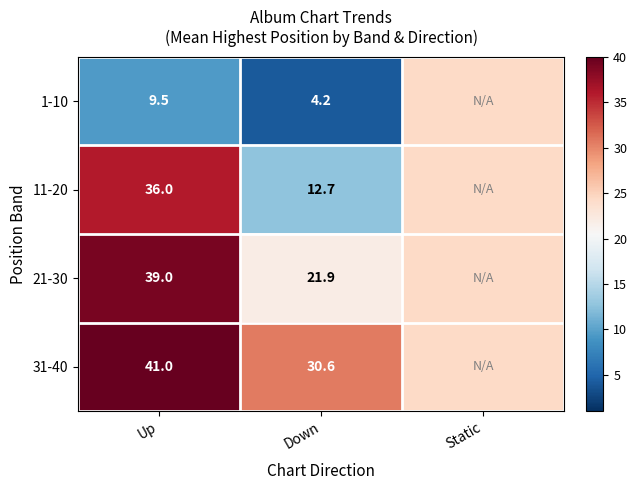

The 31-40 series shows 39.0 at Static. True or false?

False